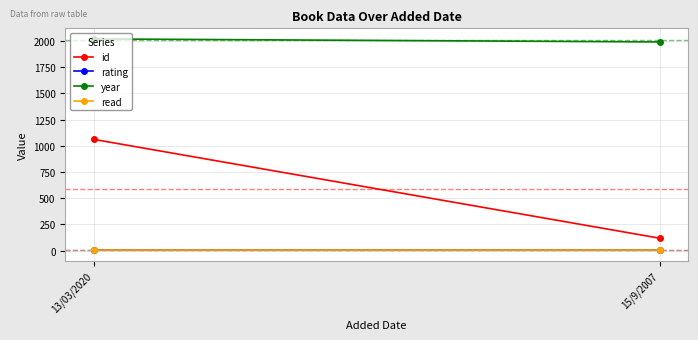

Reading left to right, what are all the values shown in this chart?

id: 13/03/2020=1061	15/9/2007=118
rating: 13/03/2020=6	15/9/2007=5
year: 13/03/2020=2019	15/9/2007=1990
read: 13/03/2020=1	15/9/2007=1